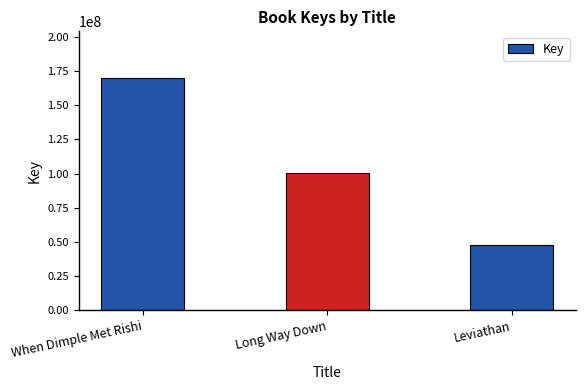

What is the maximum value shown in the chart?

169953470